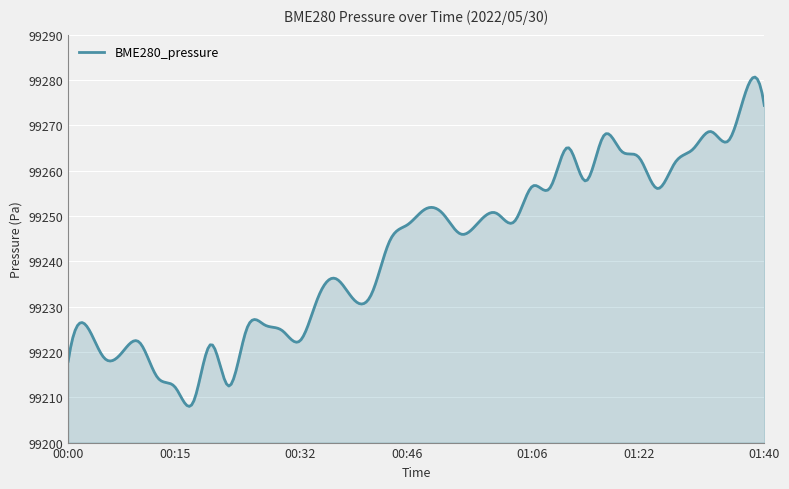

What is the difference between the maximum and minimum values?

72.7